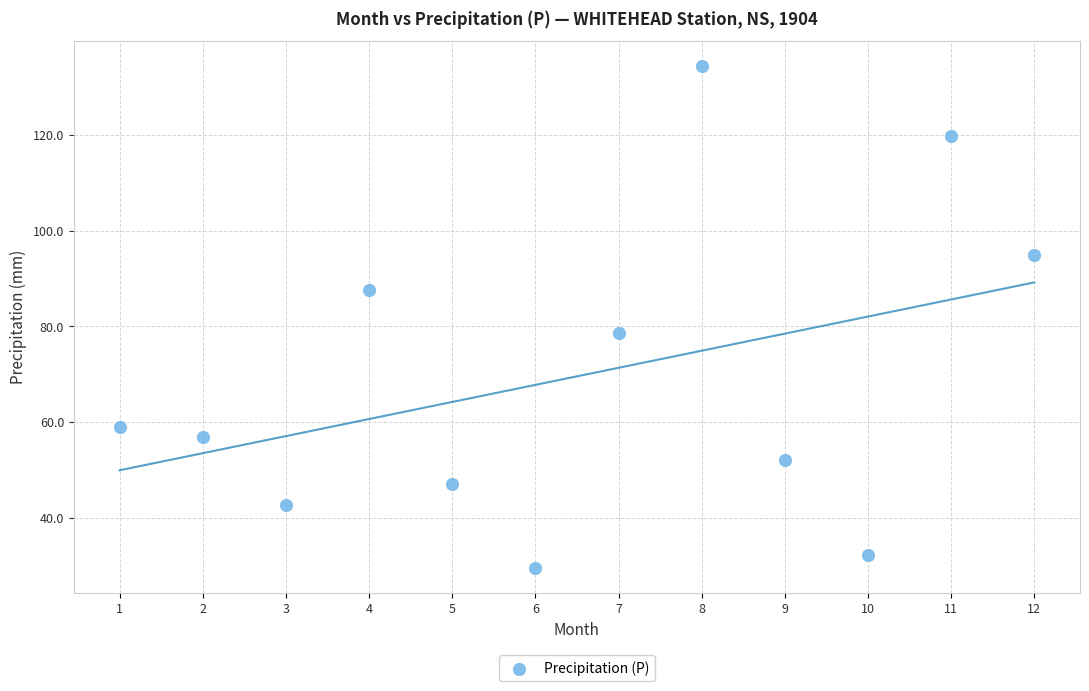

What is the average Y value?

69.5